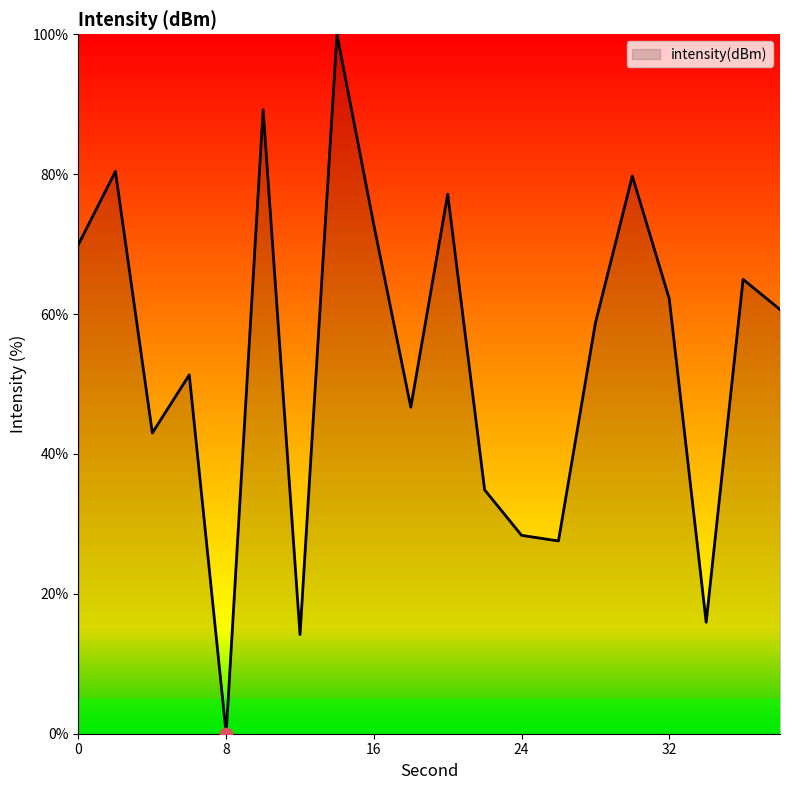

What is the greatest value displayed?

100.0